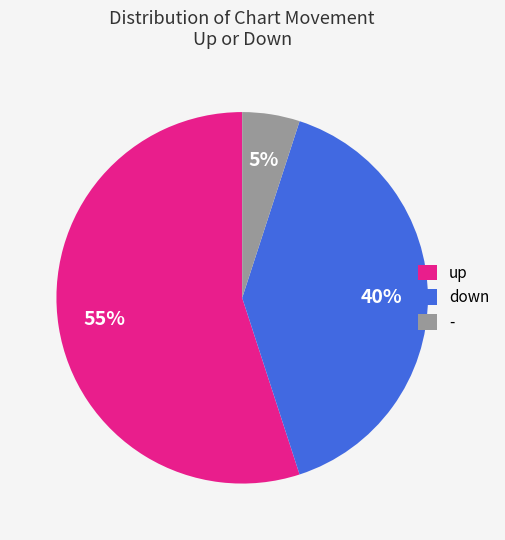

Combined, do down and - account for over 50%?

No